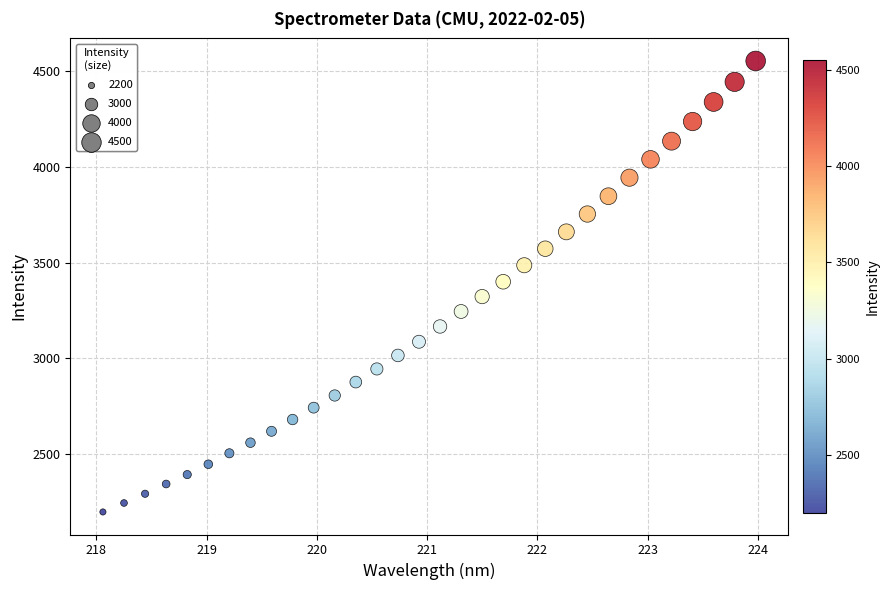

What is the range of X values (max minus min)?

5.9